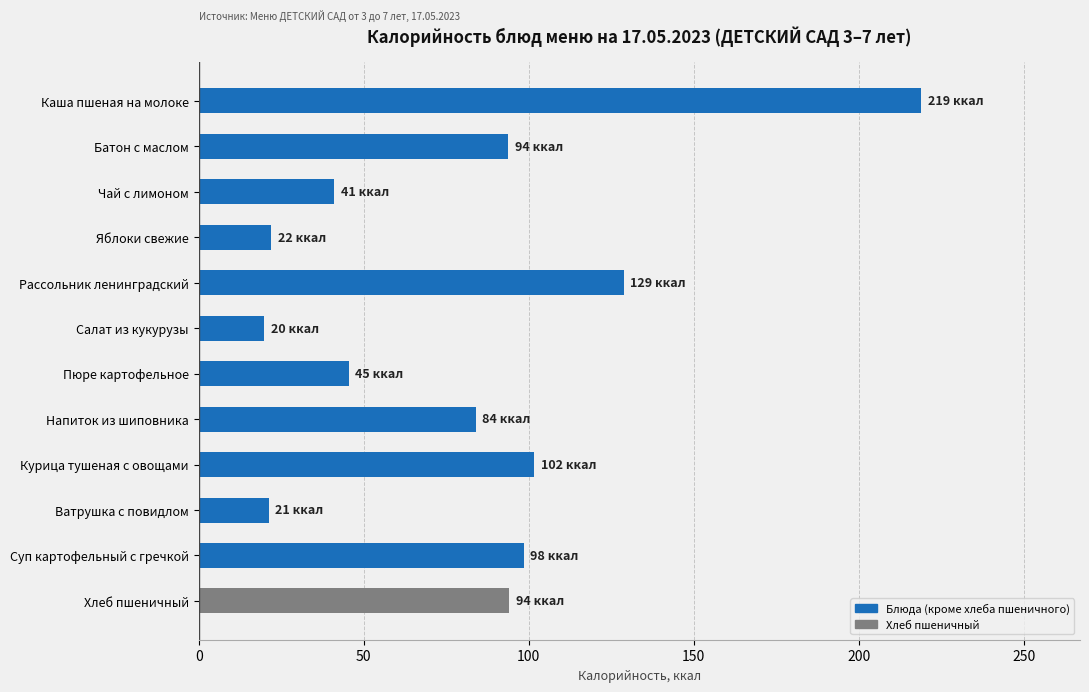

The chart shows a value of 18.8 at Чай с лимоном. True or false?

False